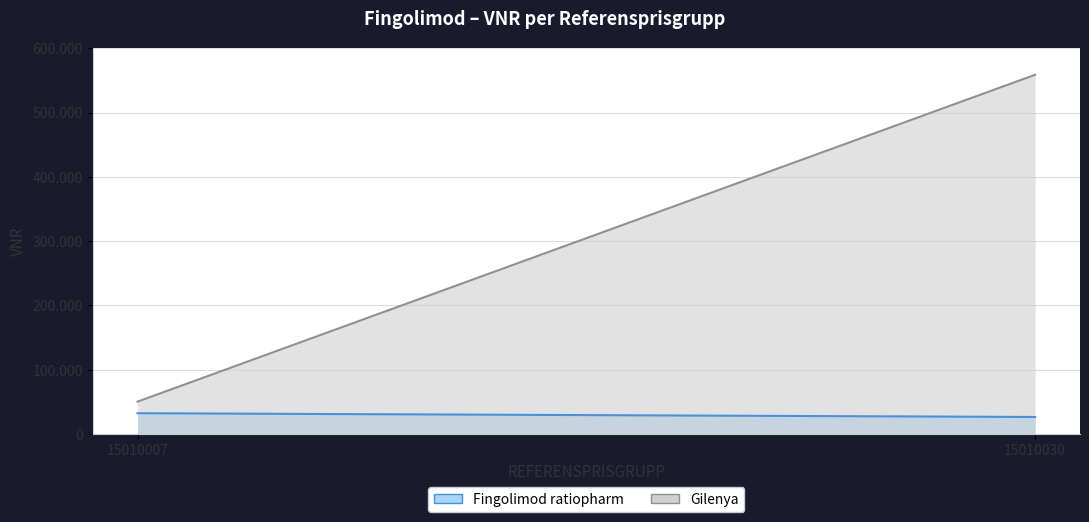

Count the Fingolimod ratiopharm values in the range 26566 to 32412.

2